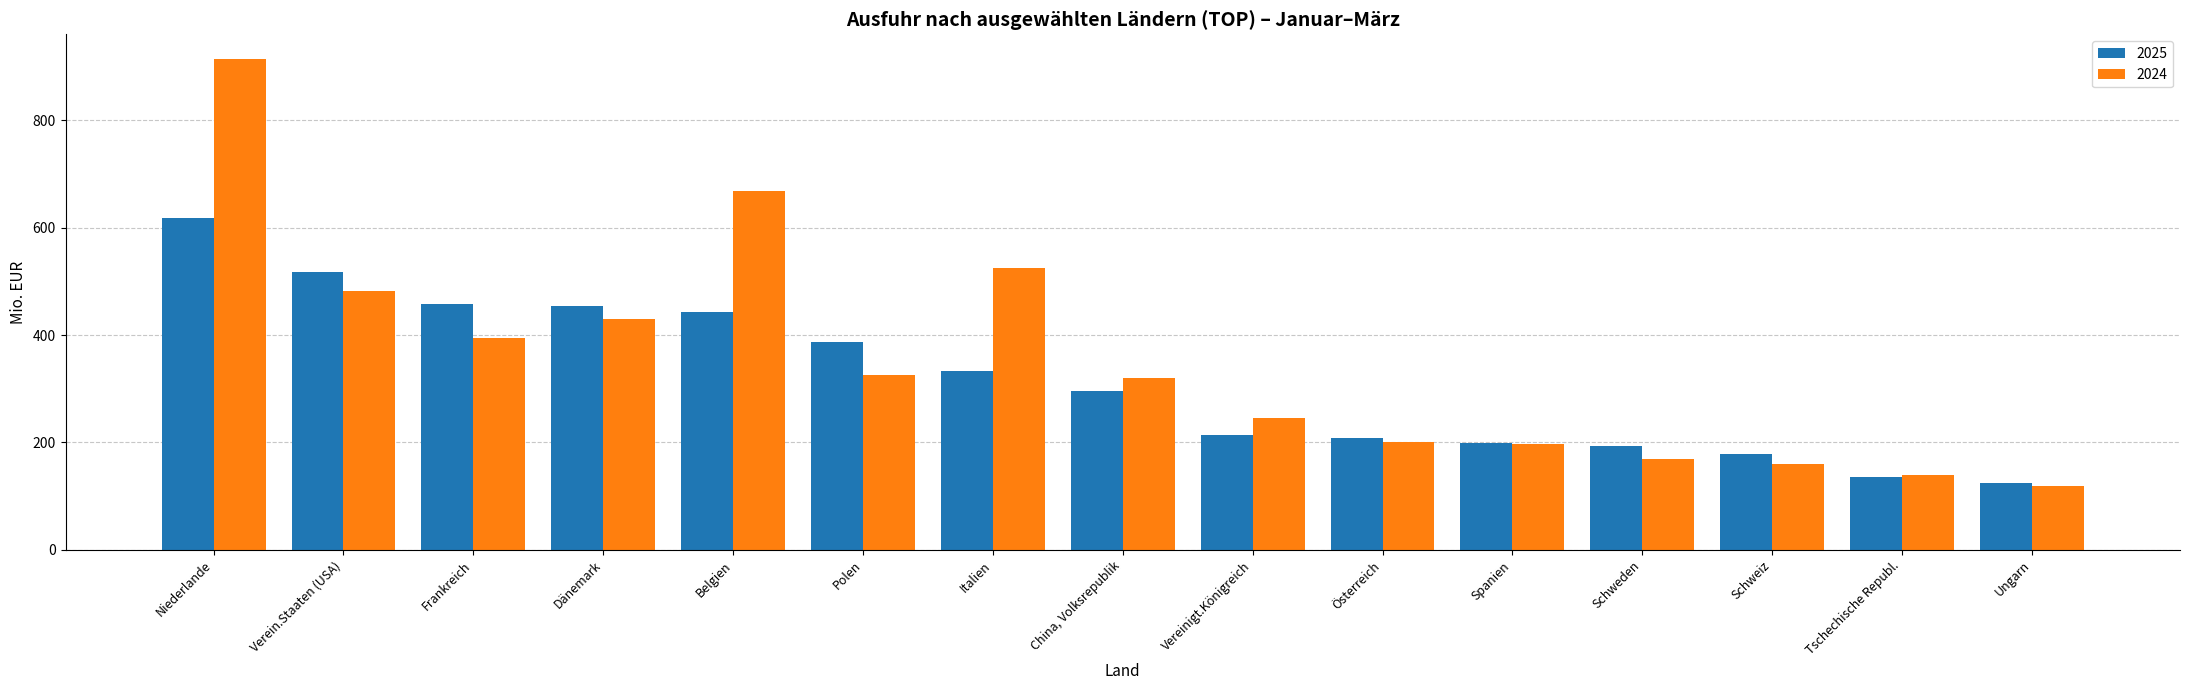

Rank the series by their maximum value, from highest to lowest.

2024, 2025